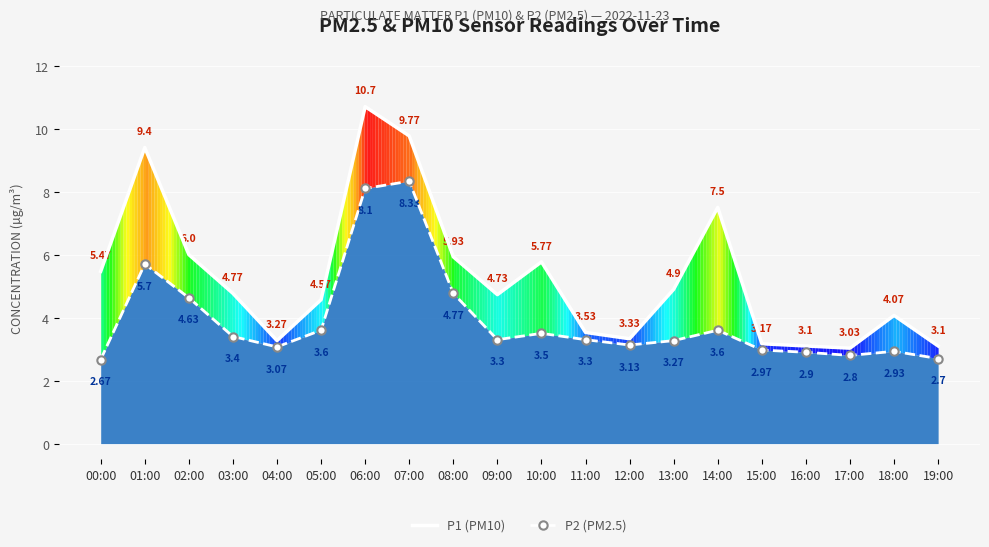

Reading left to right, list all the values displayed in this chart.

P1 (PM10): 5.5	9.4	6.0	4.8	3.3	4.6	10.7	9.8	5.9	4.7	5.8	3.5	3.3	4.9	7.5	3.2	3.1	3.0	4.1	3.1
P2 (PM2.5): 2.7	5.7	4.6	3.4	3.1	3.6	8.1	8.3	4.8	3.3	3.5	3.3	3.1	3.3	3.6	3.0	2.9	2.8	2.9	2.7